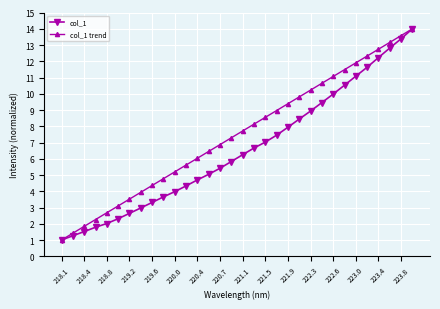

What is the average value of the col_1 trend series?

7.5